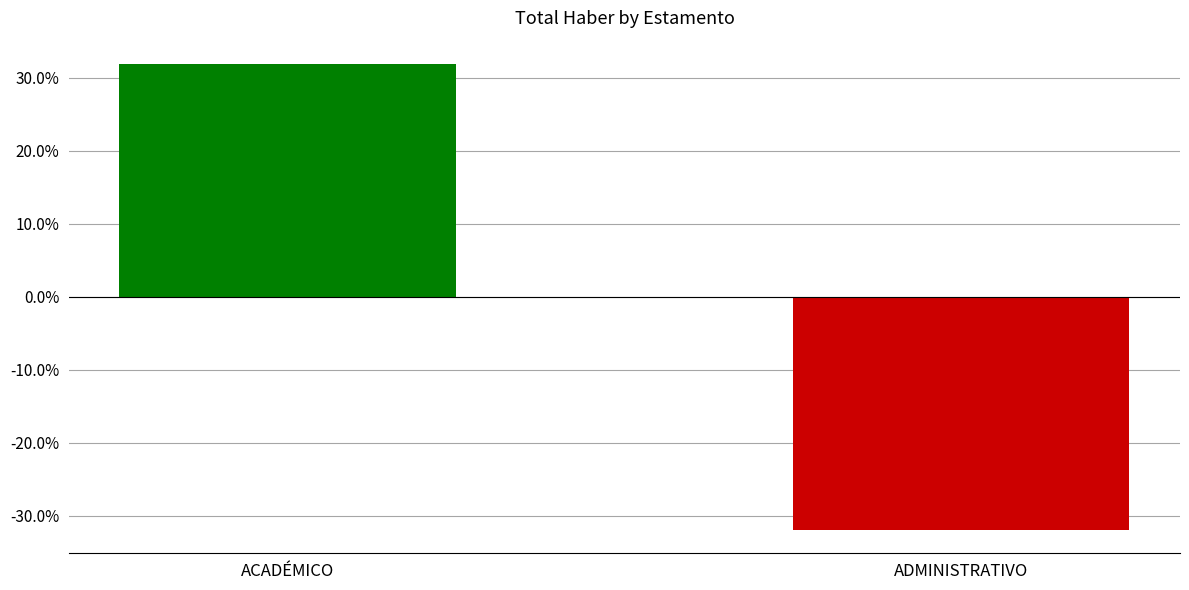

What is the difference between the values at ACADÉMICO and ADMINISTRATIVO?

63.8